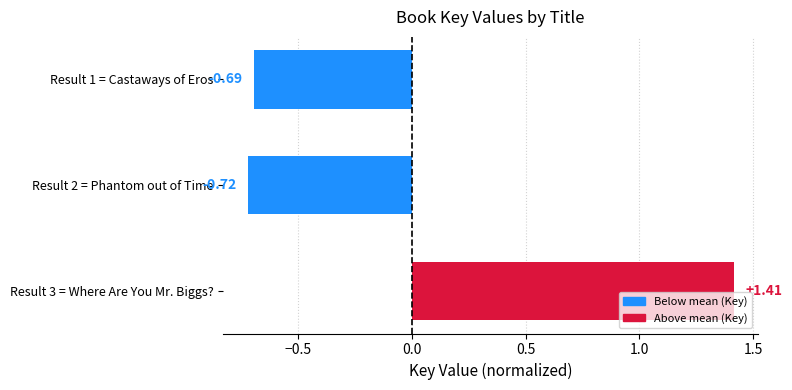

What is the change in value from Result 2 = Phantom out of Time to Result 3 = Where Are You Mr. Biggs??

+2.1